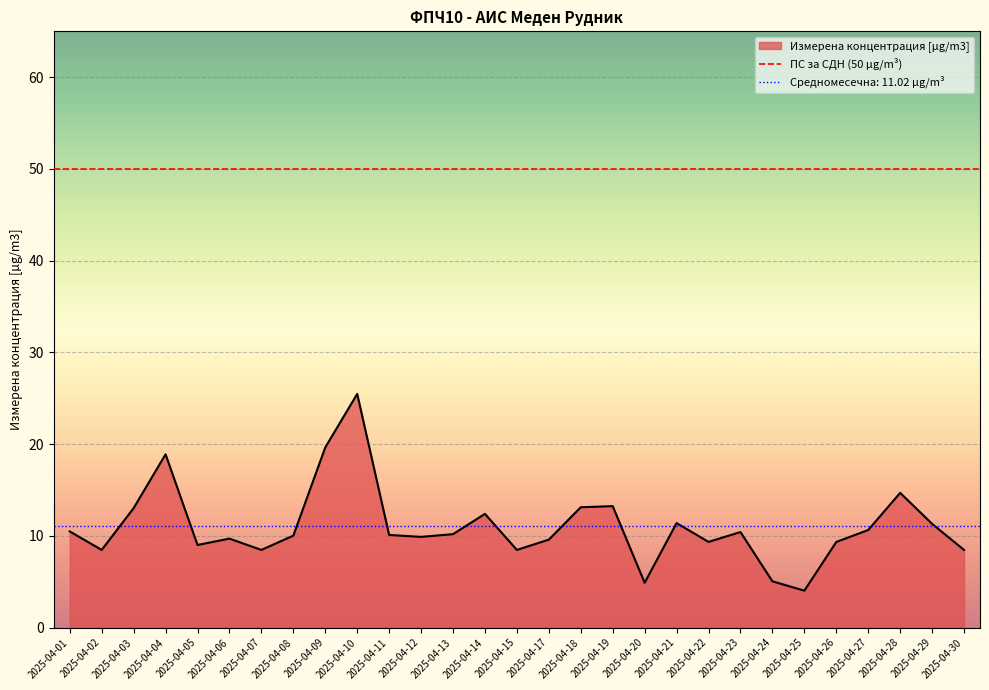

What is the average value?

11.0